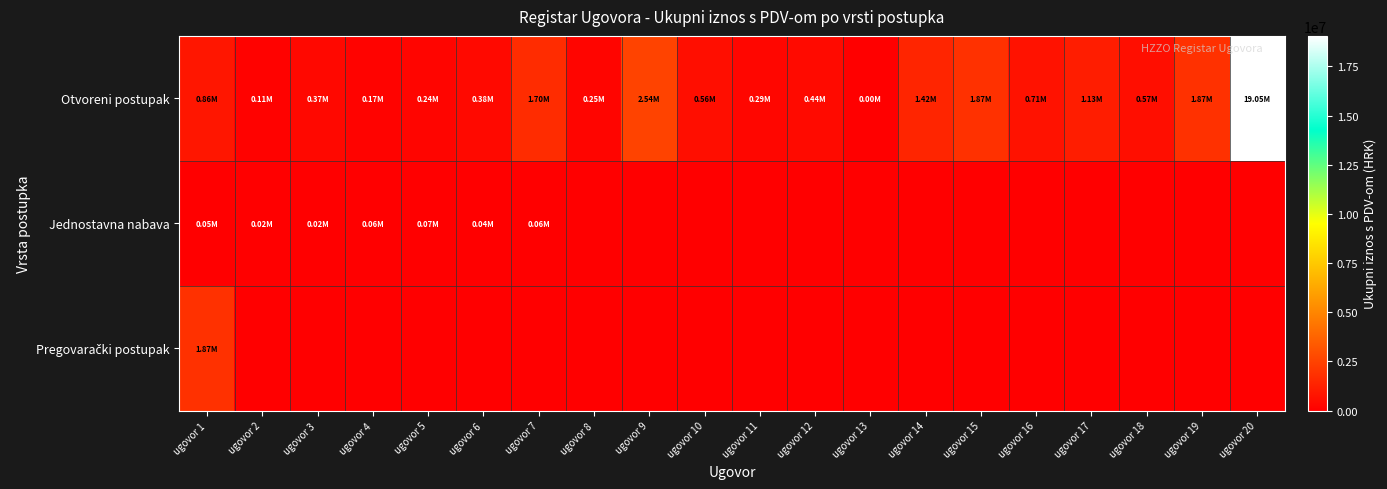

What is the total value across all series at ugovor 8?

251496.0